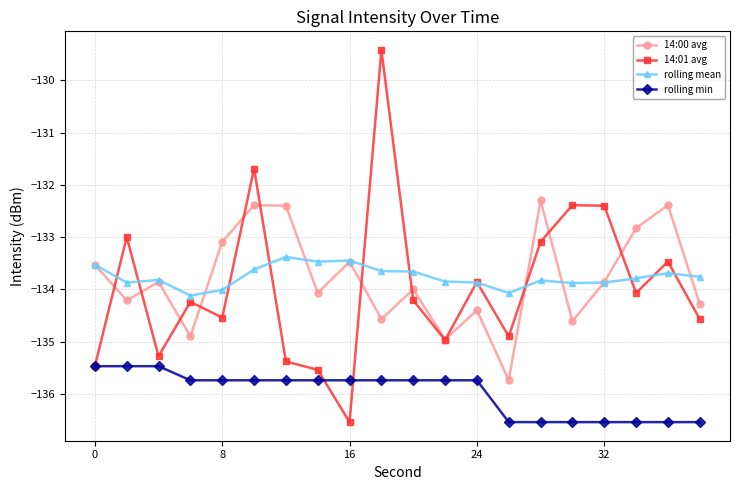

List the series in order of their peak value, highest first.

14:01 avg, 14:00 avg, rolling mean, rolling min